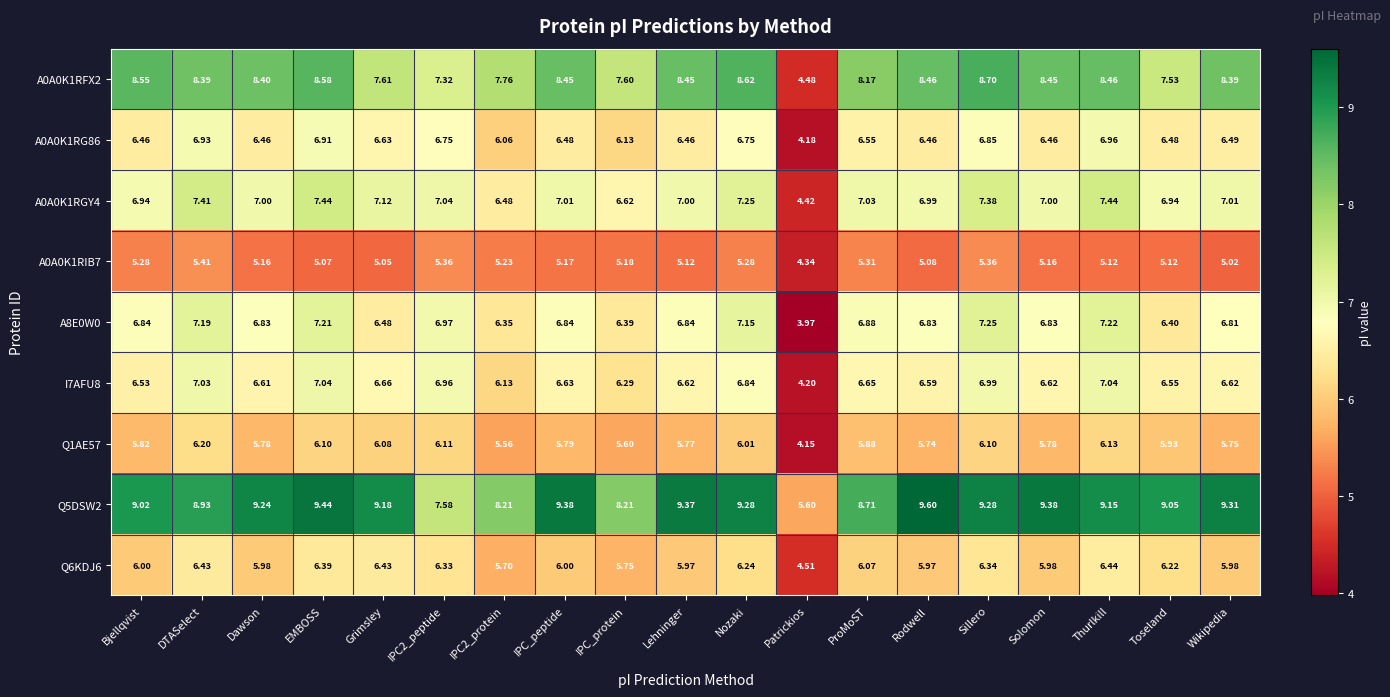

How many data points in A0A0K1RIB7 are less than 5?

1